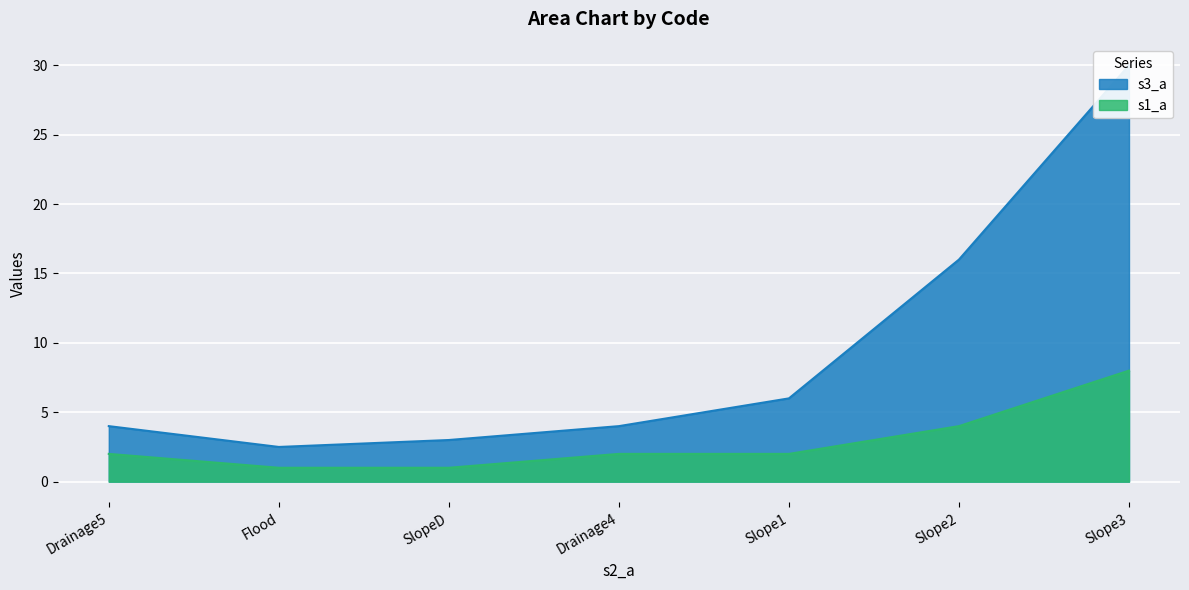

The s1_a series shows 3.4 at Slope1. True or false?

False